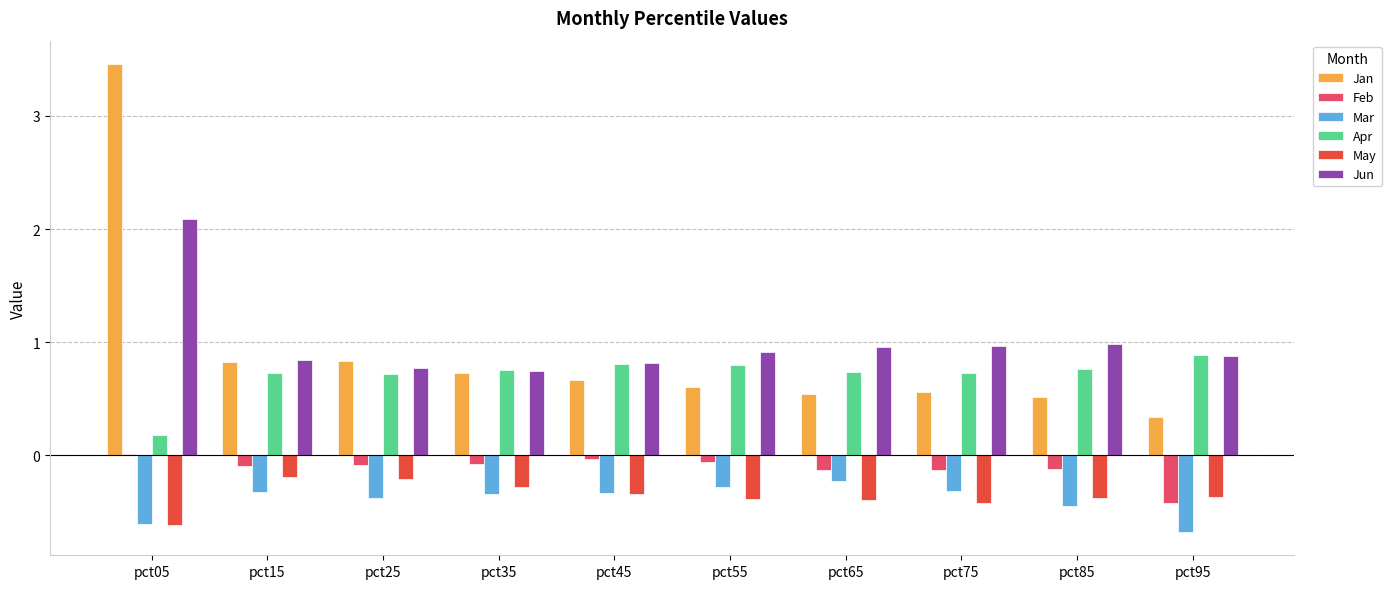

What is the spread (max minus min) of values at pct75?

1.4